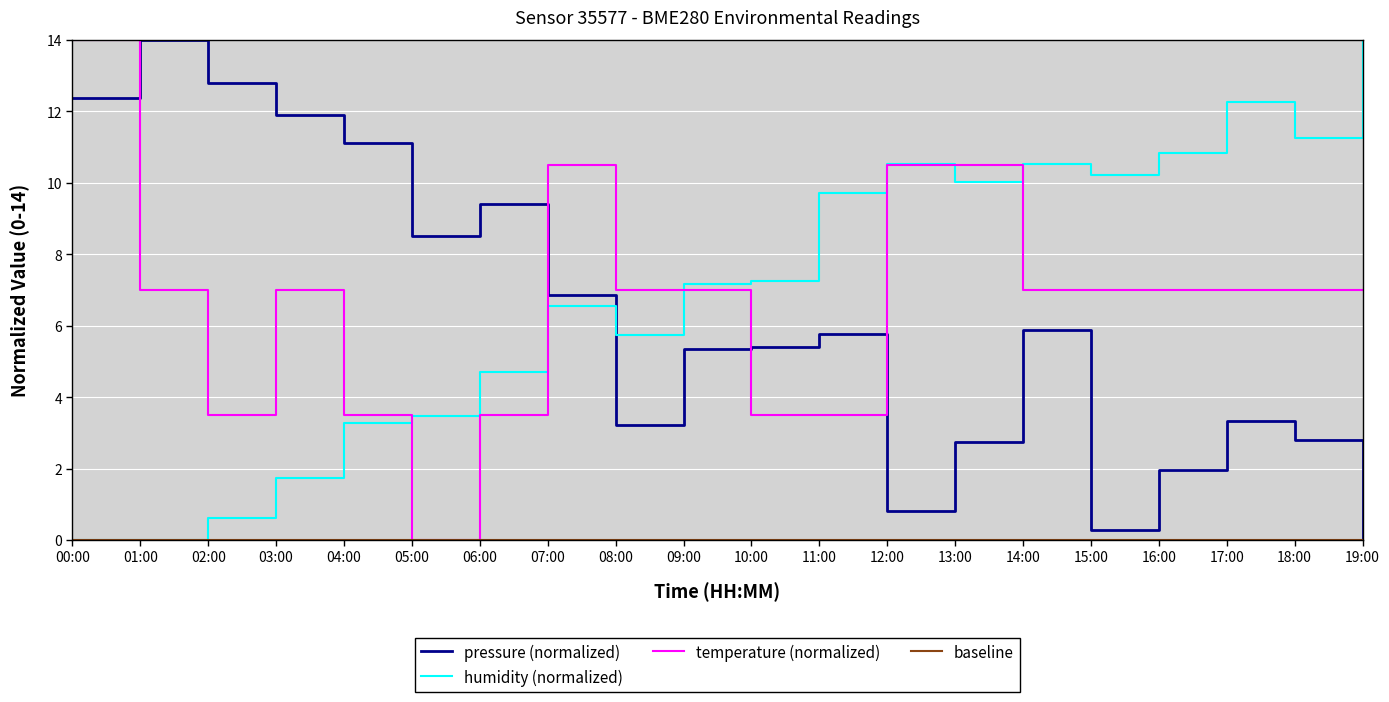

What is the label of the 9th point from the left?

08:00